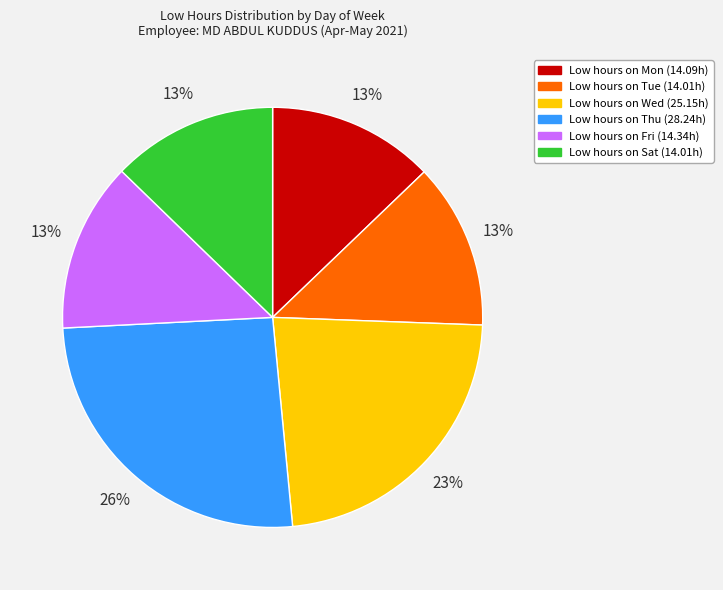

Is there any slice that represents more than half of the pie?

No